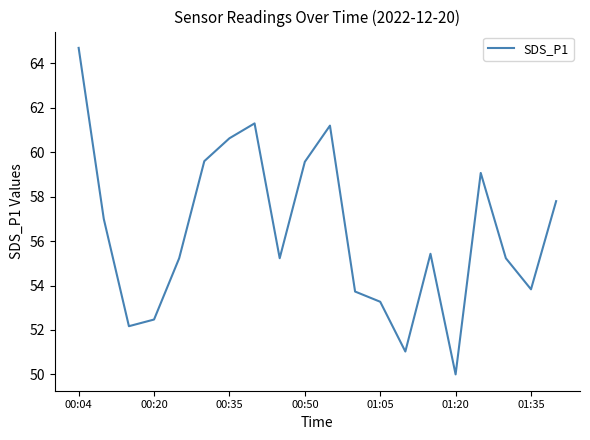

What is the difference between the maximum and minimum values?

14.7